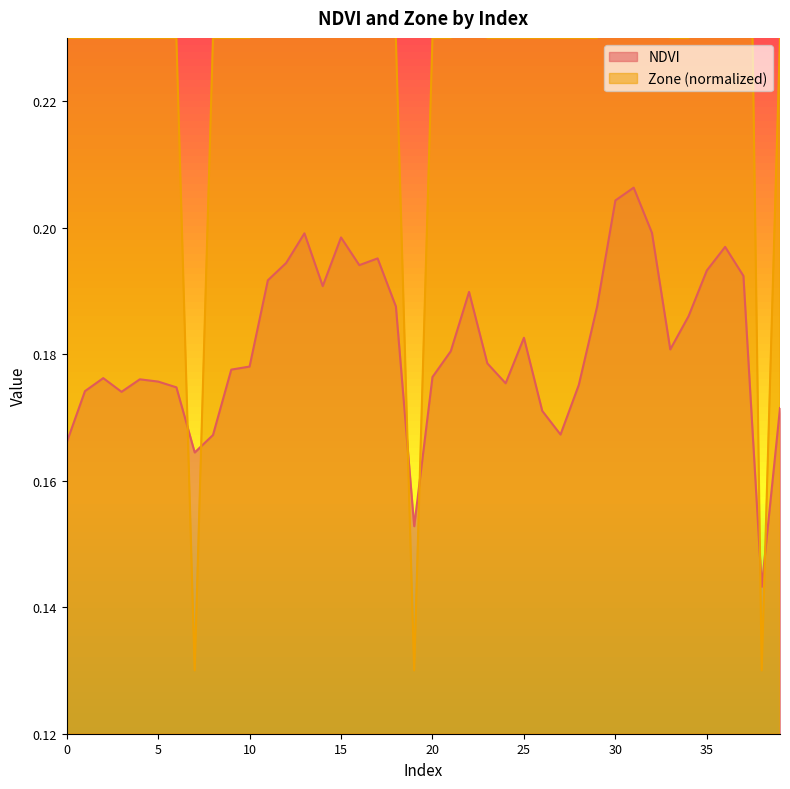

Rank the series by their maximum value, from lowest to highest.

NDVI, Zone